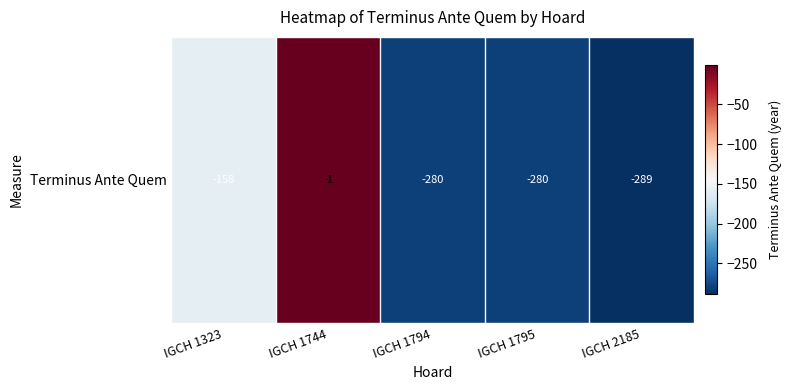

How many values are below -280?

1